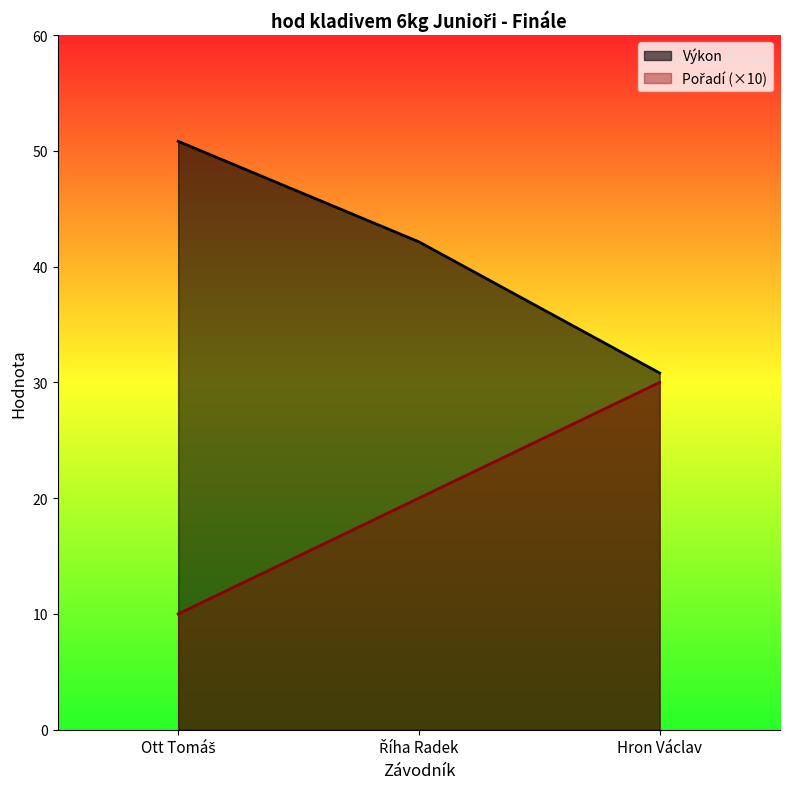

What is the spread (max minus min) of values at Říha Radek?

22.1